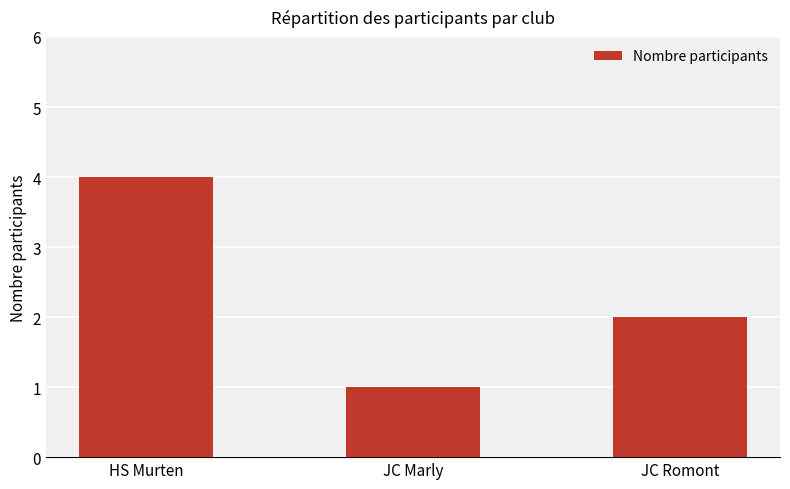

Does the chart contain any negative values?

No